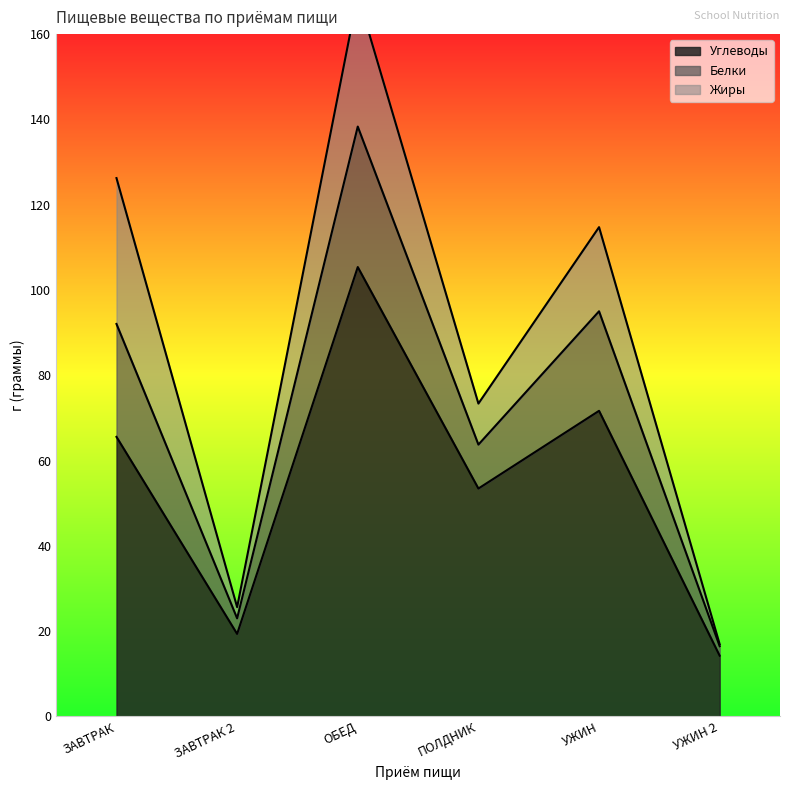

Which category has the highest value in the Углеводы series?

ОБЕД